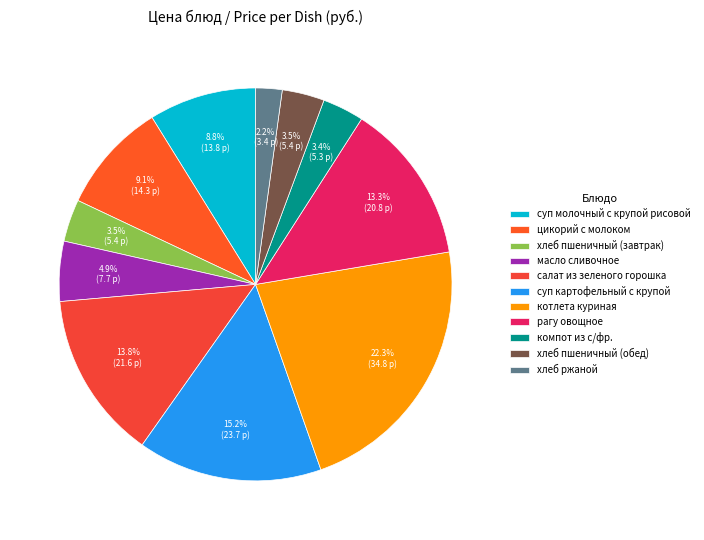

Which has a higher value, котлета куриная or масло сливочное?

котлета куриная